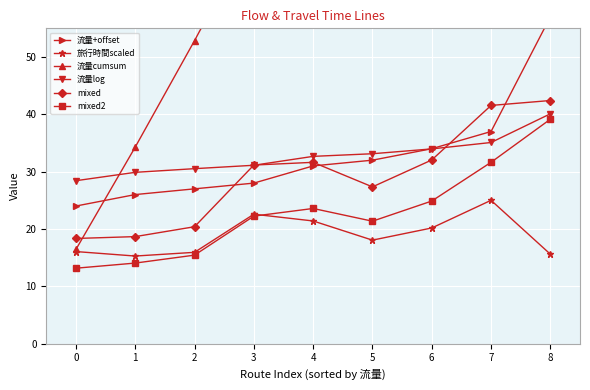

What is the minimum value for mixed2?

13.2